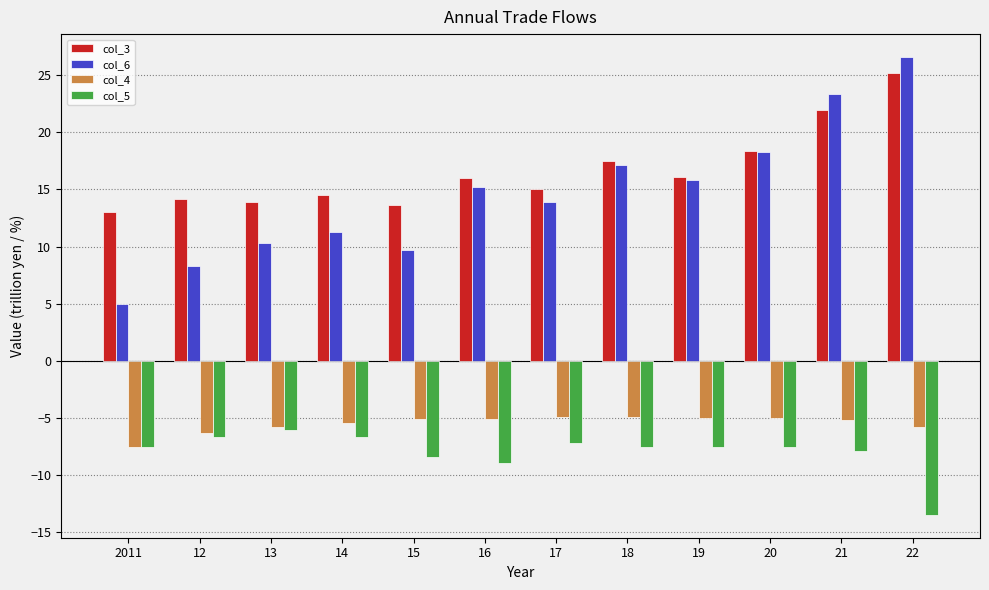

Are the bars horizontal?

No